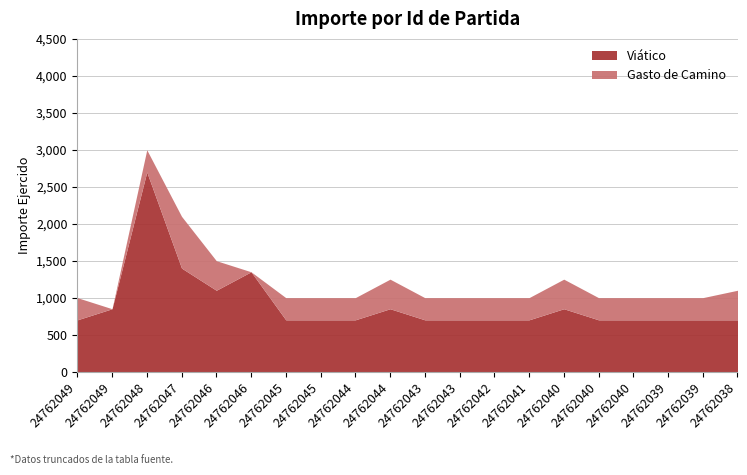

Between 24762040 and 24762047, which is larger?

24762047